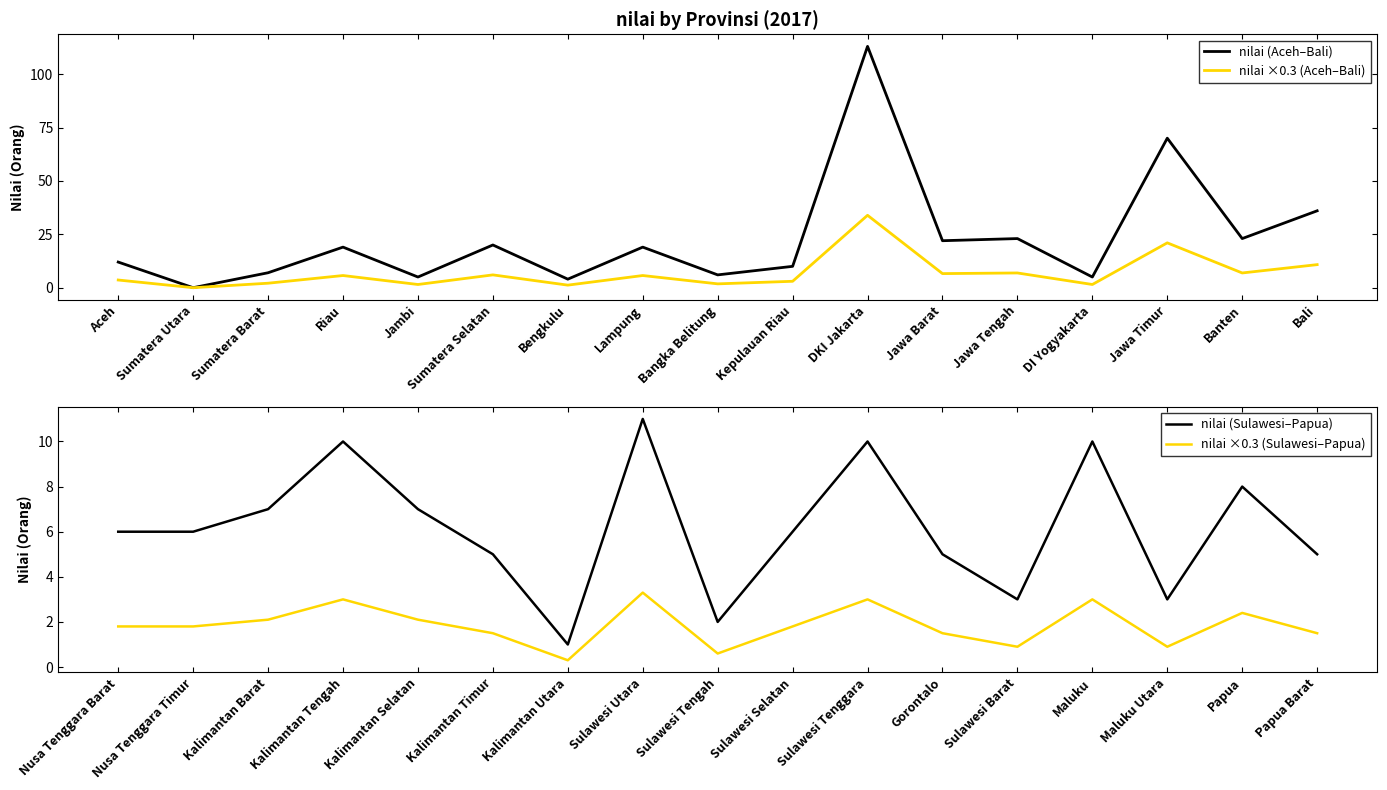

Is the value of nilai ×0.3 (Aceh–Bali) at Sumatera Barat greater than the value of nilai (Aceh–Bali) at Aceh?

No